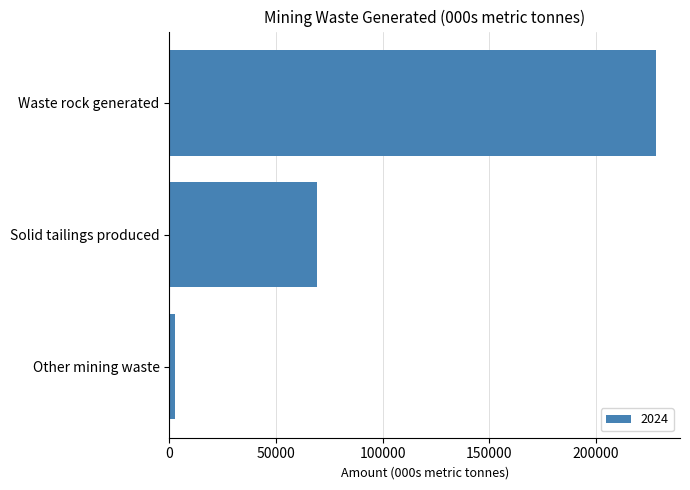

Reading top to bottom, list all the values displayed in this chart.

228103.5	69252.2	2504.7